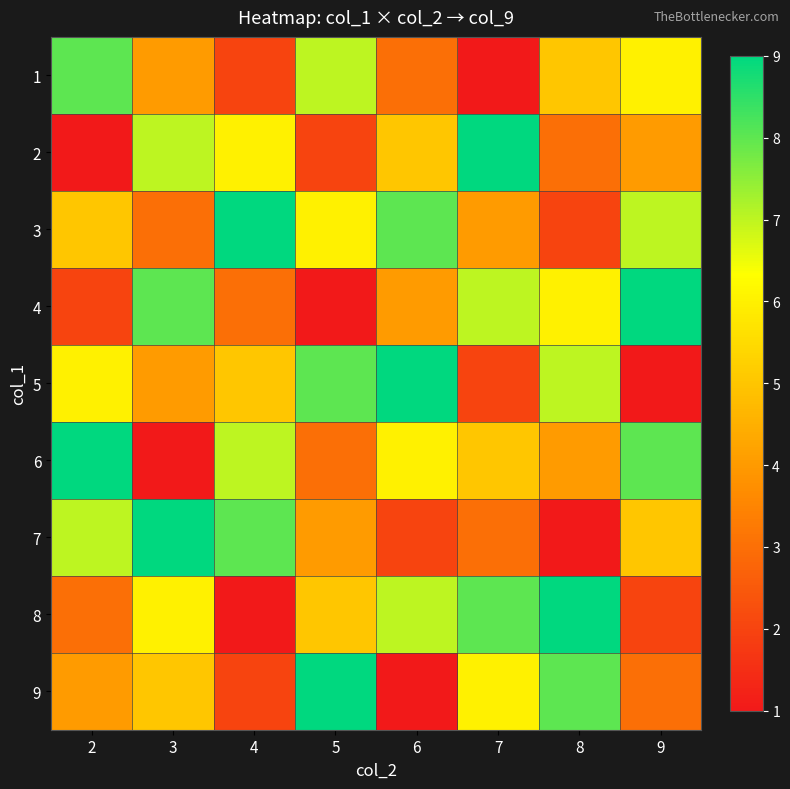

What is the difference between the highest and lowest values at 6?

8